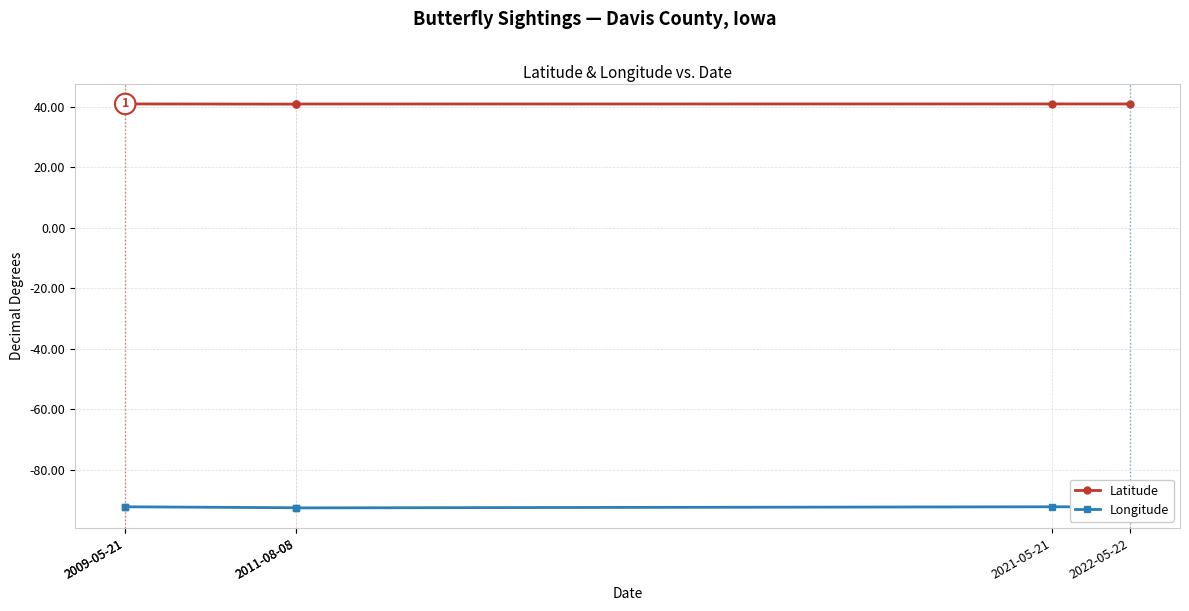

Where is the first local minimum for Longitude?

2011-08-08